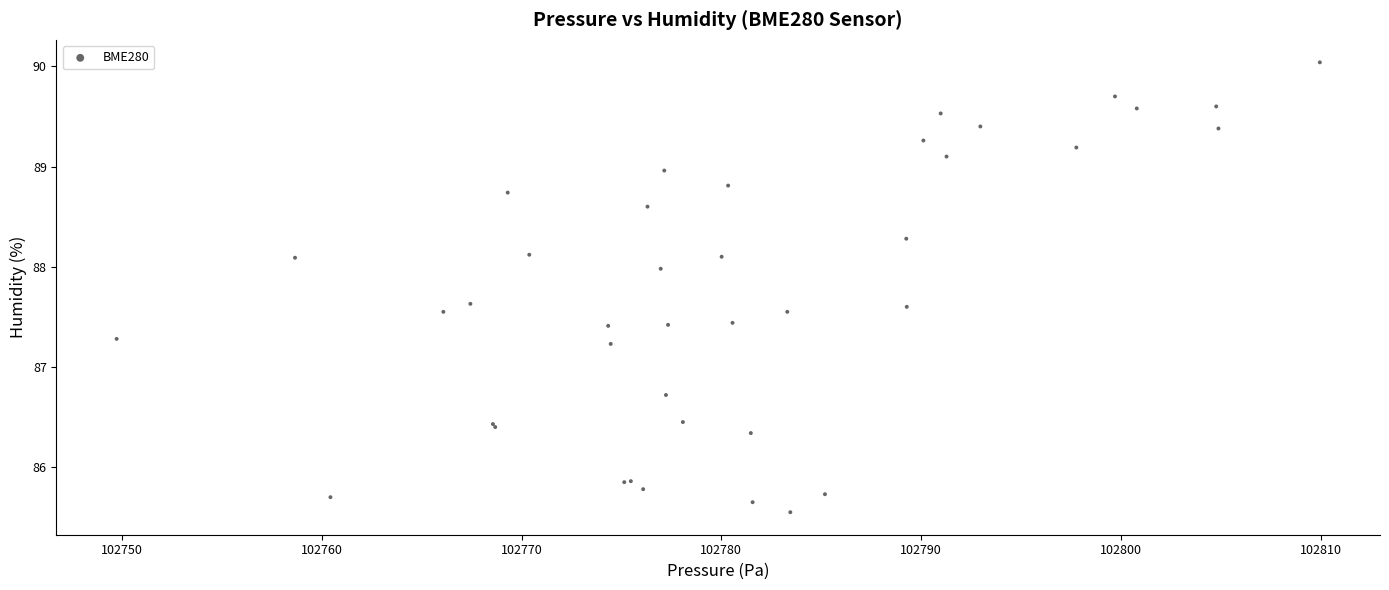

What Y value in the scatter plot is closest to 87?

87.2